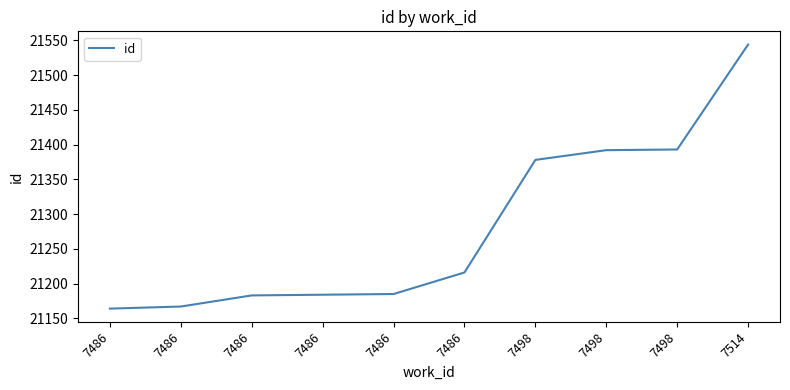

What value does the data have at 7514?

21544